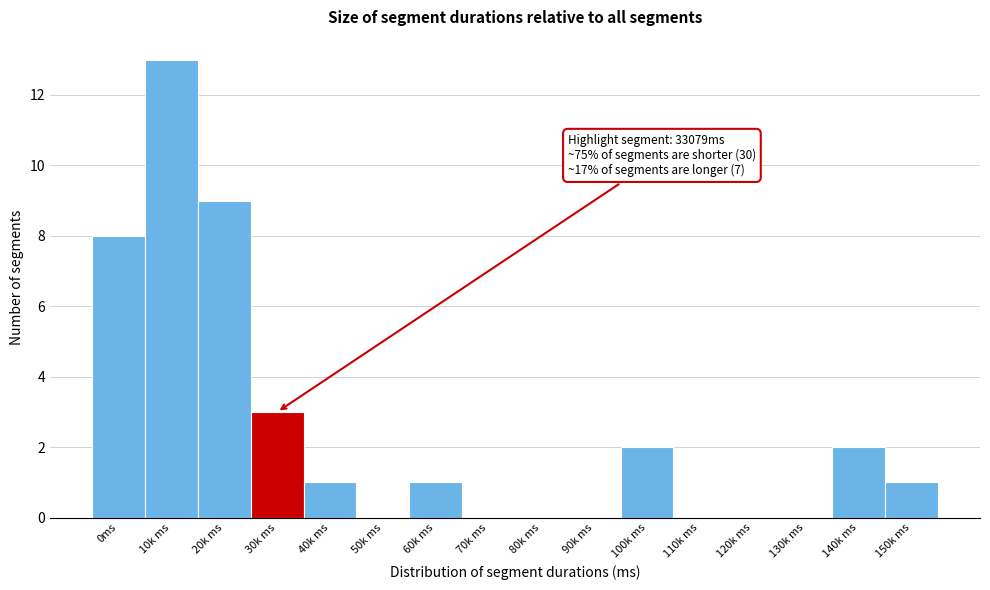

Reading left to right, what are all the values shown in this chart?

0ms=8	10k ms=13	20k ms=9	30k ms=3	40k ms=1	50k ms=0	60k ms=1	70k ms=0	80k ms=0	90k ms=0	100k ms=2	110k ms=0	120k ms=0	130k ms=0	140k ms=2	150k ms=1